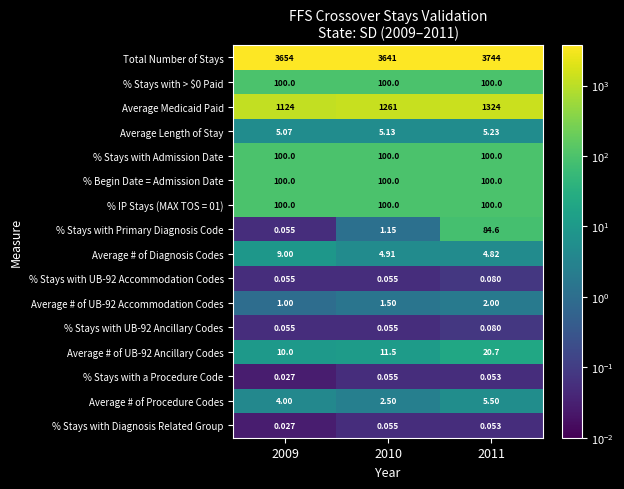

Which series has the largest total across all categories?

Total Number of Stays